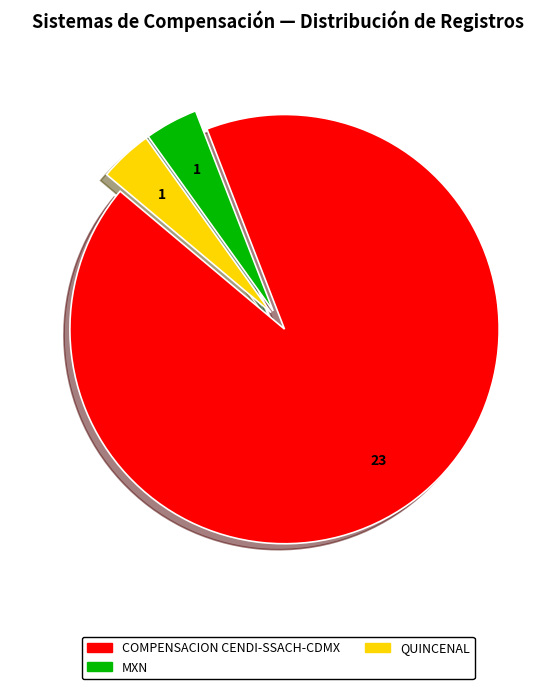

What is the largest slice in the pie chart?

COMPENSACION CENDI-SSACH-CDMX